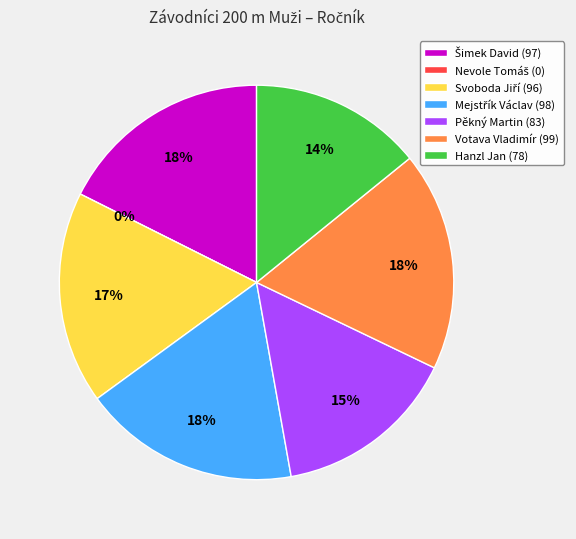

Rank the categories by value from lowest to highest.

Nevole Tomáš, Hanzl Jan, Pěkný Martin, Svoboda Jiří, Šimek David, Mejstřík Václav, Votava Vladimír